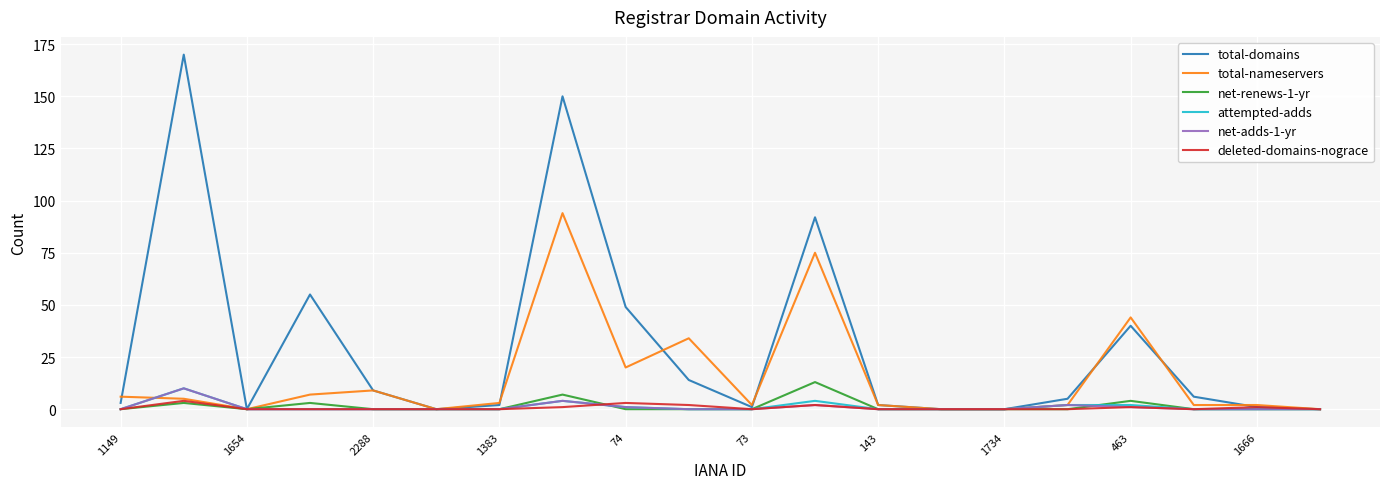

What is the maximum value for total-domains?

170